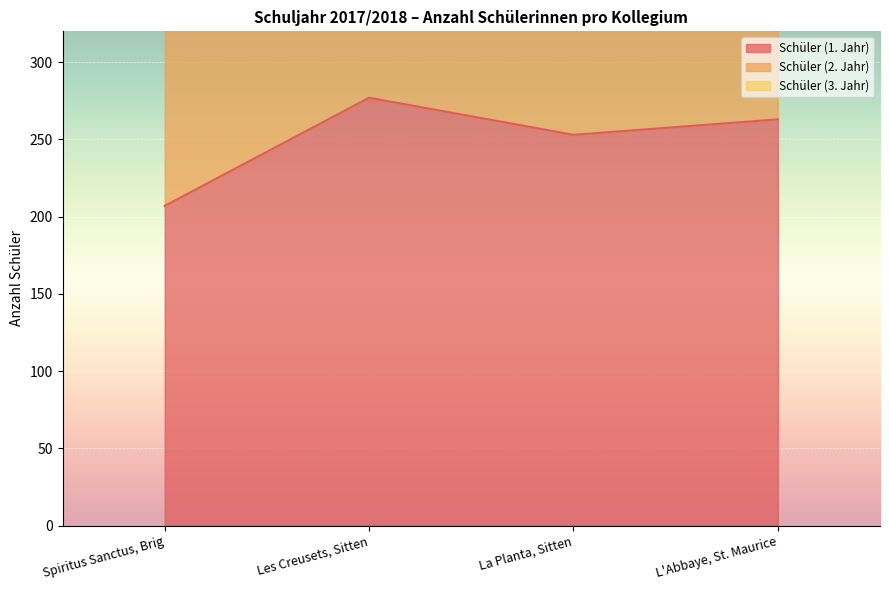

What is the difference between the Schüler (1. Jahr) values at La Planta, Sitten and L'Abbaye, St. Maurice?

10